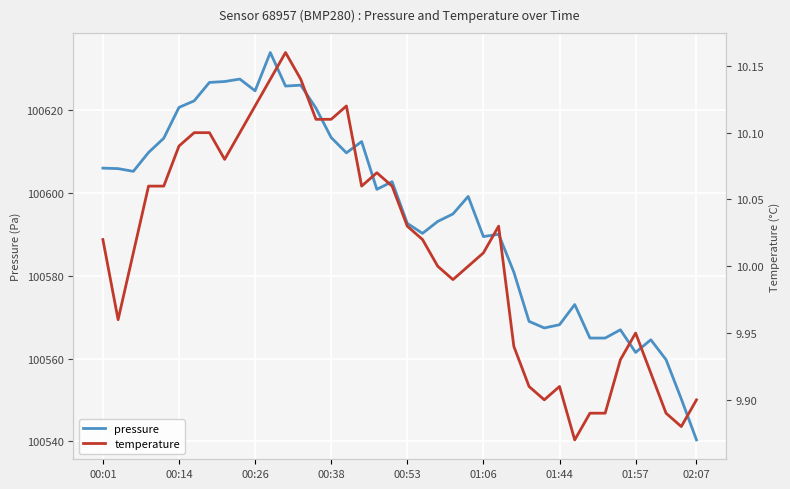

What is the sum of all pressure values?

4023815.6